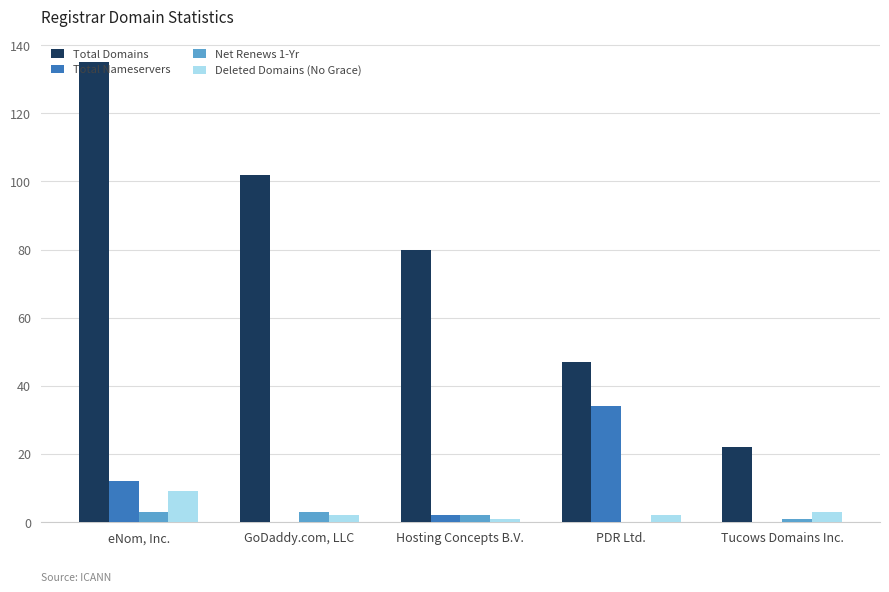

Reading right to left, list all the values displayed in this chart.

Total Domains: Tucows Domains Inc.=22	PDR Ltd.=47	Hosting Concepts B.V.=80	GoDaddy.com, LLC=102	eNom, Inc.=135
Total Nameservers: Tucows Domains Inc.=0	PDR Ltd.=34	Hosting Concepts B.V.=2	GoDaddy.com, LLC=0	eNom, Inc.=12
Net Renews 1-Yr: Tucows Domains Inc.=1	PDR Ltd.=0	Hosting Concepts B.V.=2	GoDaddy.com, LLC=3	eNom, Inc.=3
Deleted Domains (No Grace): Tucows Domains Inc.=3	PDR Ltd.=2	Hosting Concepts B.V.=1	GoDaddy.com, LLC=2	eNom, Inc.=9